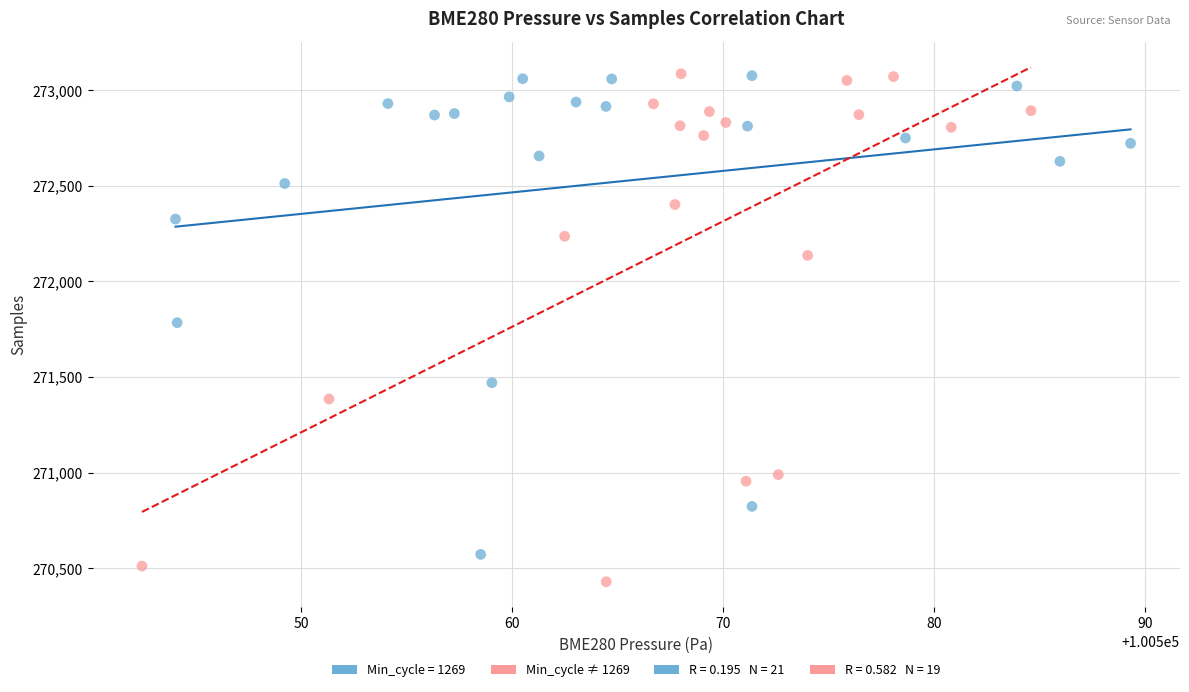

Which series has the largest Y range (max minus min)?

Min_cycle ≠ 1269